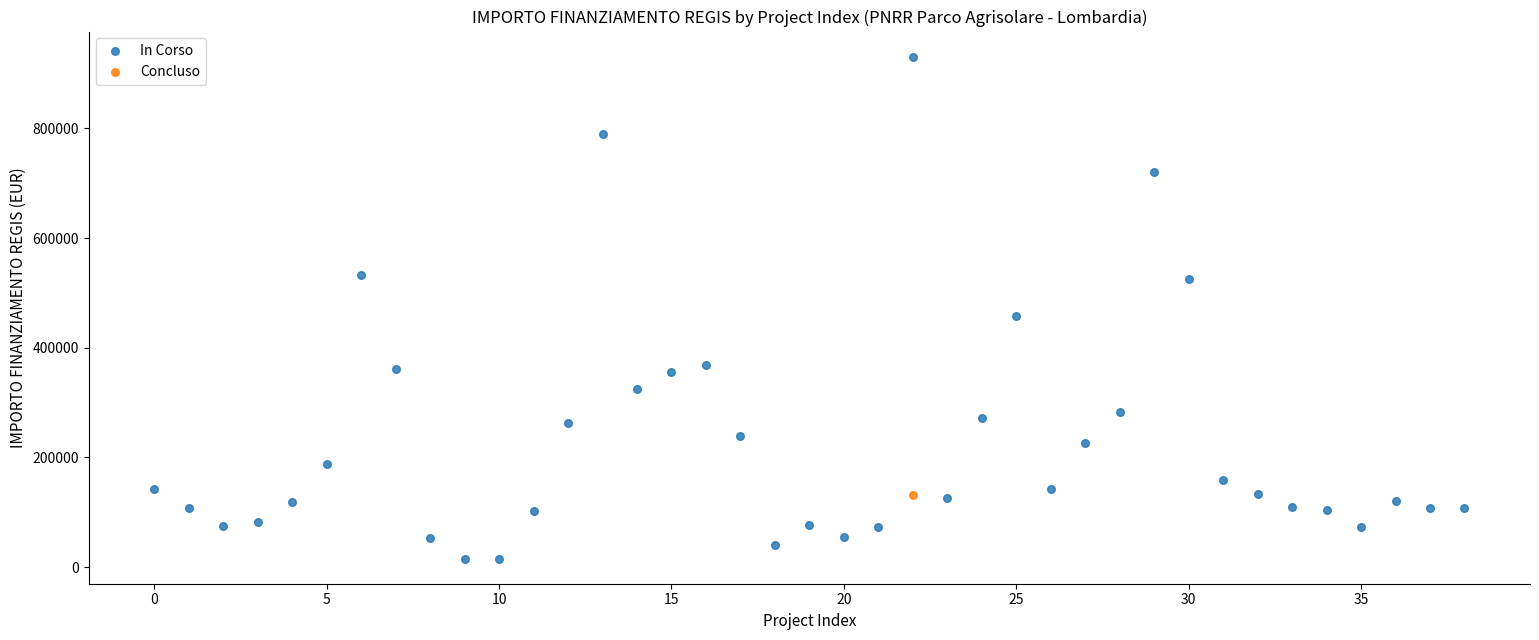

What are all the series names shown in the legend?

In Corso, Concluso